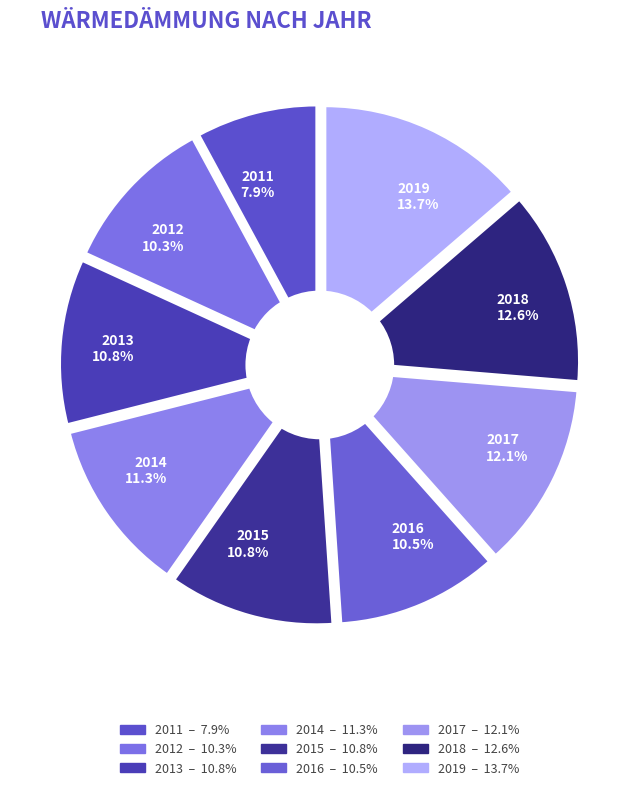

To the nearest percent, what is the combined percentage of 2013 and 2014?

22%